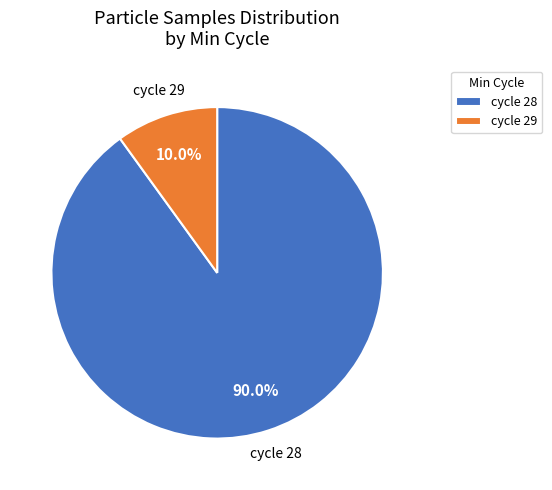

Rank the categories by value from lowest to highest.

cycle 29, cycle 28